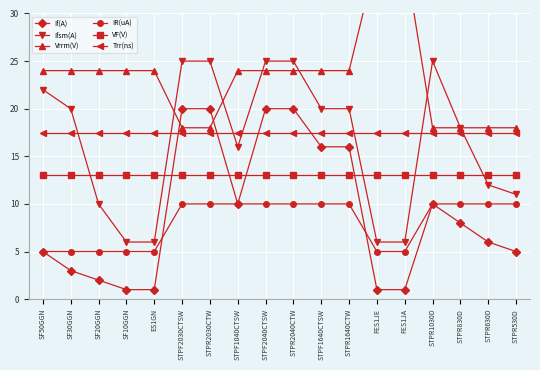

Which series changed the most between SF10GGN and STPF2040CTSW?

If(A)